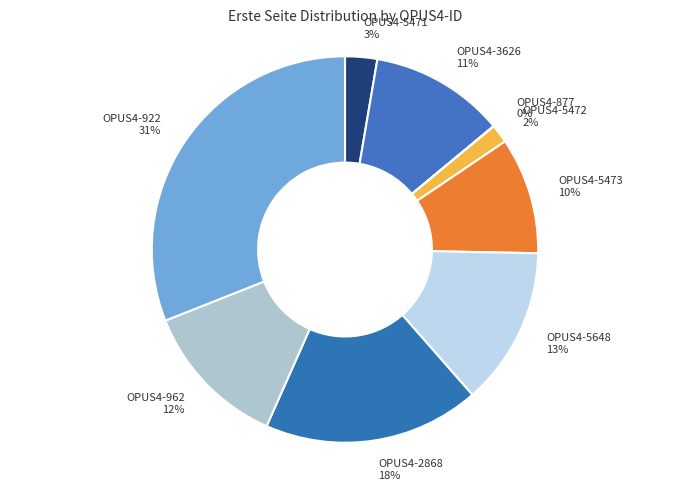

To the nearest percent, what is the difference between the largest and smallest slice percentages?

31%